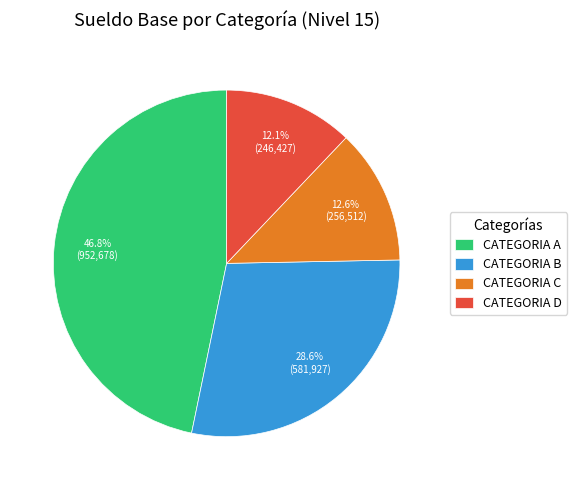

Which category has the biggest portion of the pie?

CATEGORIA A